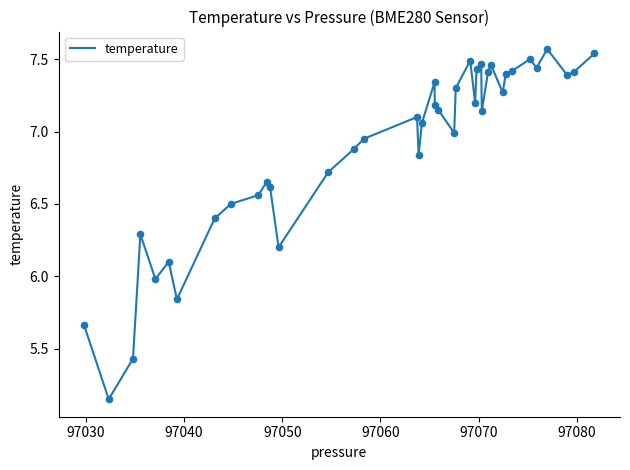

What is the difference between the maximum and minimum values?

2.4